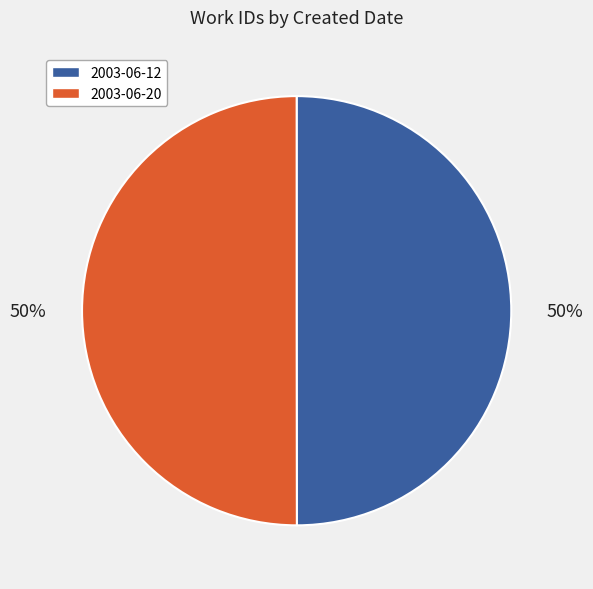

Do 2003-06-20 and 2003-06-12 together represent more than half of the pie?

Yes